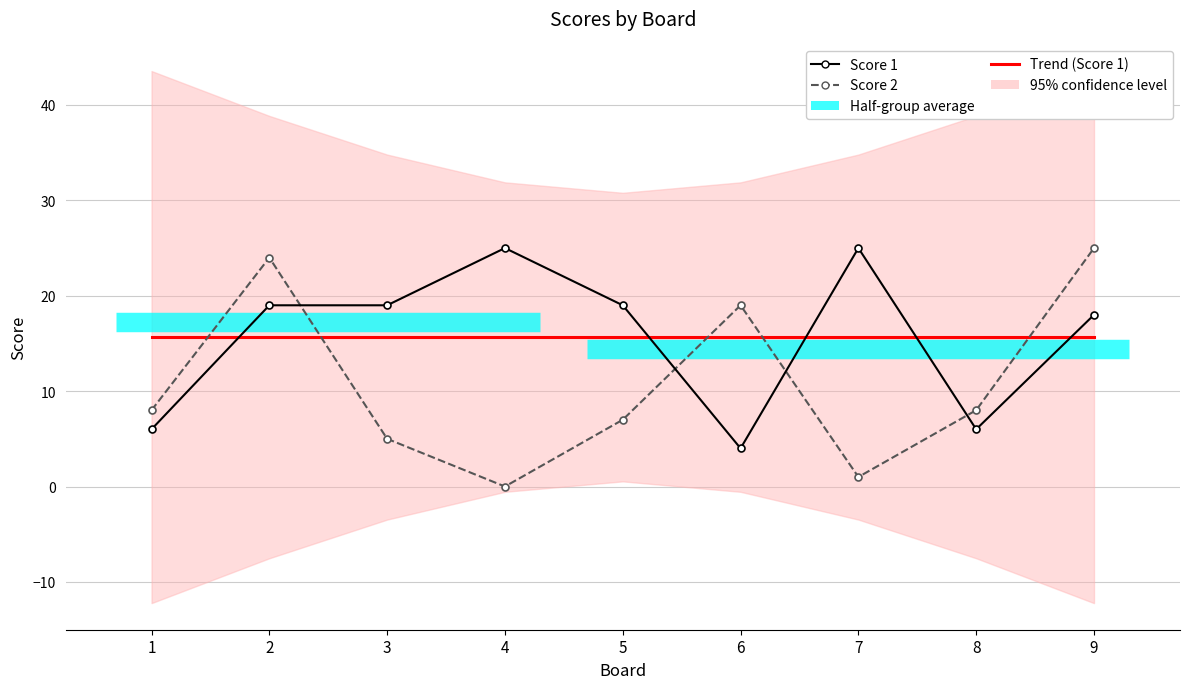

List the labels in order of Score 1 value, largest first.

4, 7, 2, 3, 5, 9, 1, 8, 6